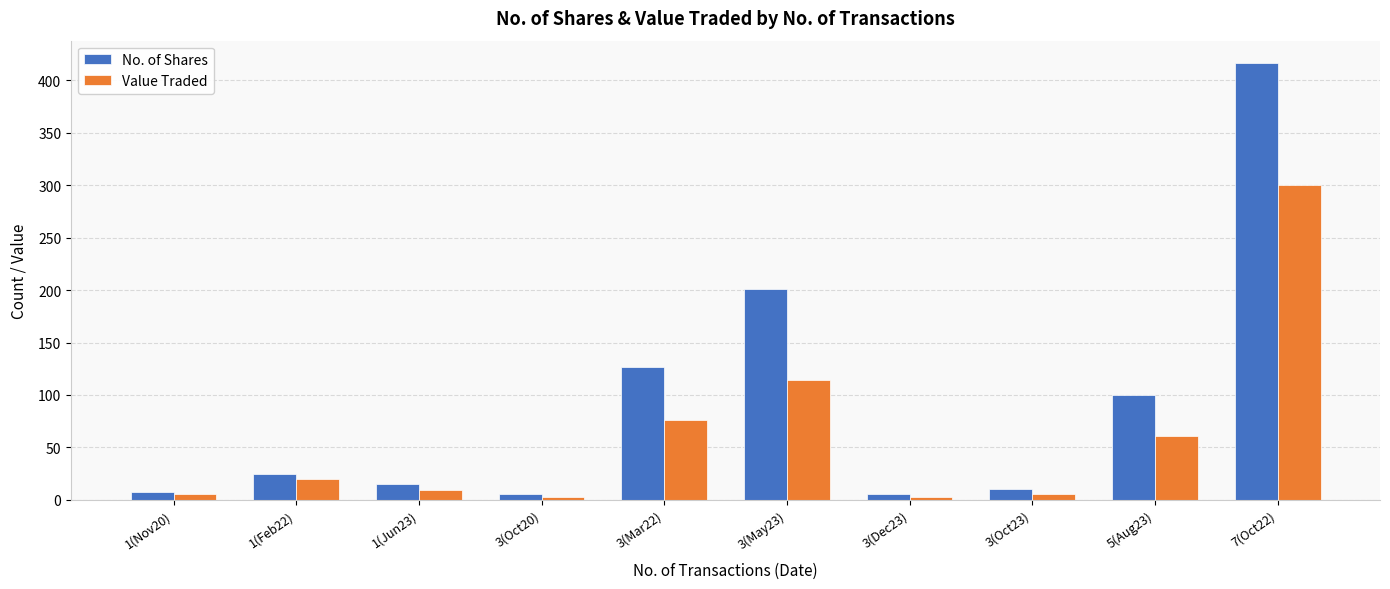

Which series has the widest spread of values?

No. of Shares